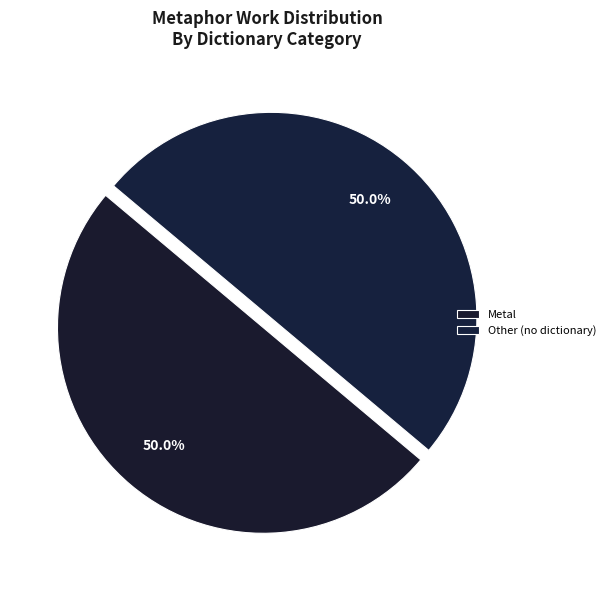

Rank the categories by value from lowest to highest.

Metal, Other (no dictionary)